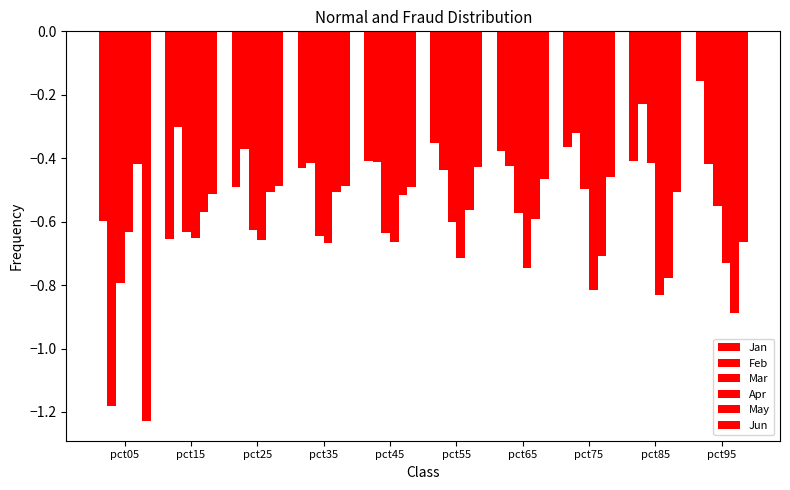

How many groups of bars are there?

10